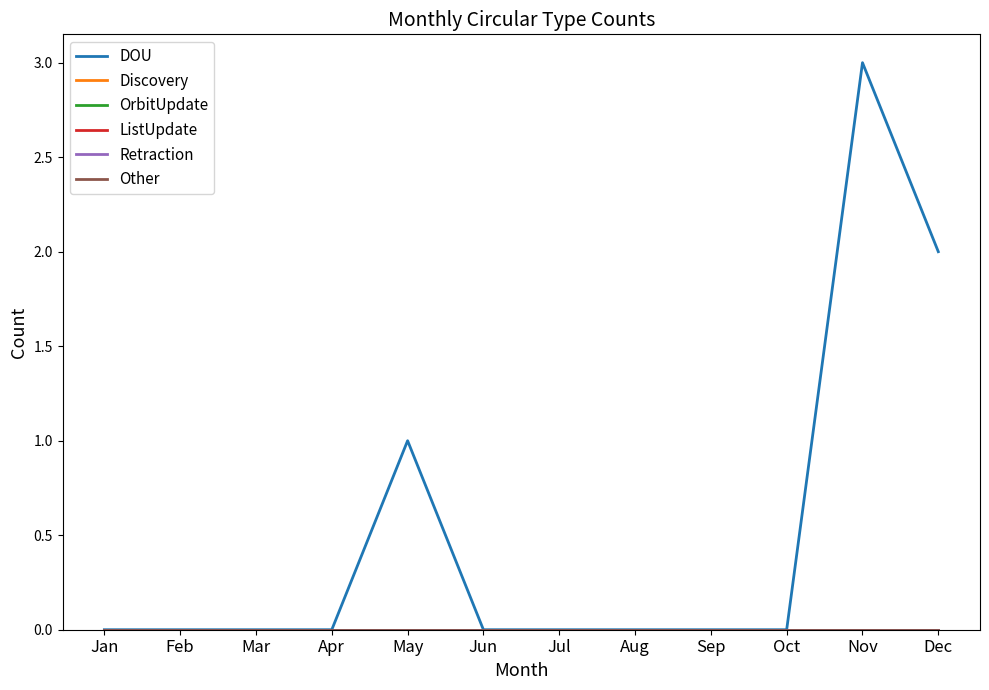

Between Aug and Dec, which series saw the biggest shift?

DOU